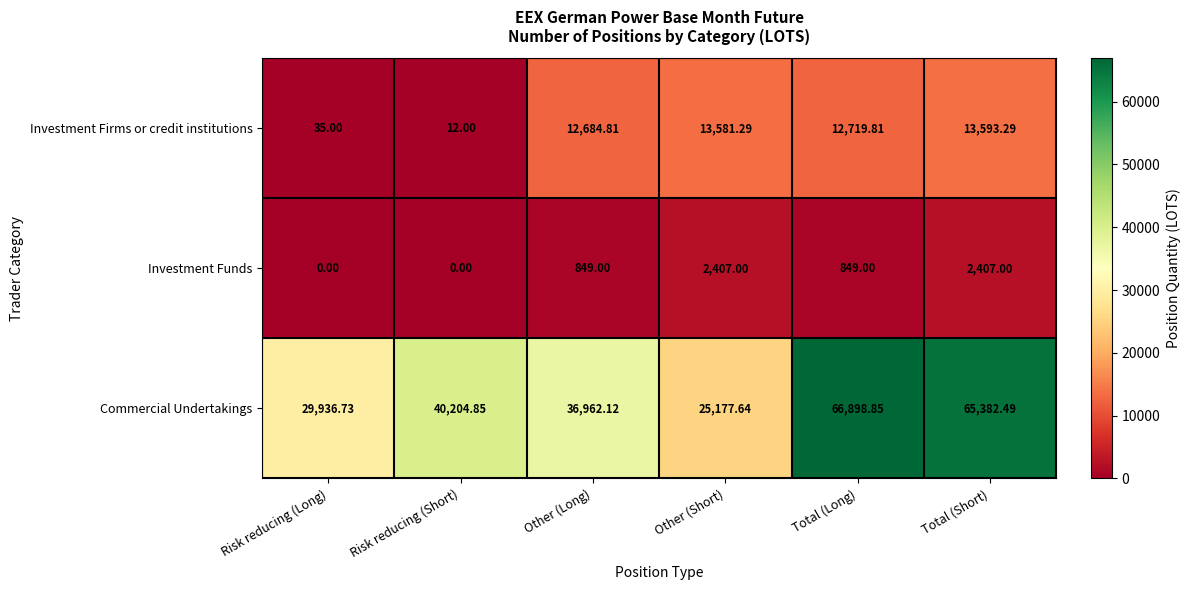

Which series has the widest spread of values?

Commercial Undertakings